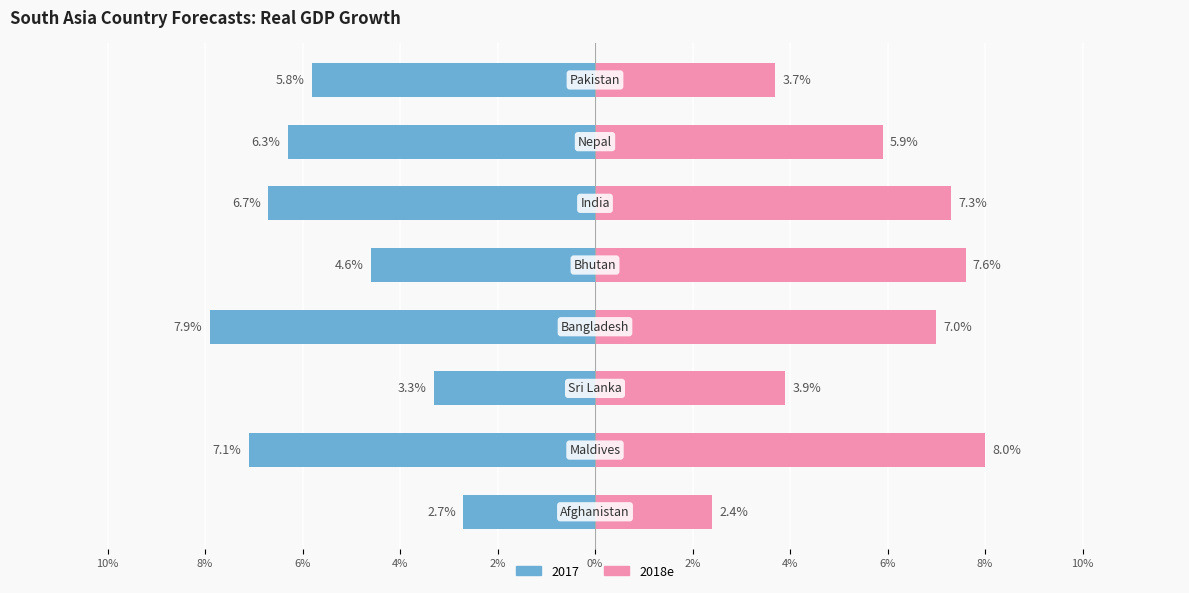

The value at 2% is 2.6. True or false?

False